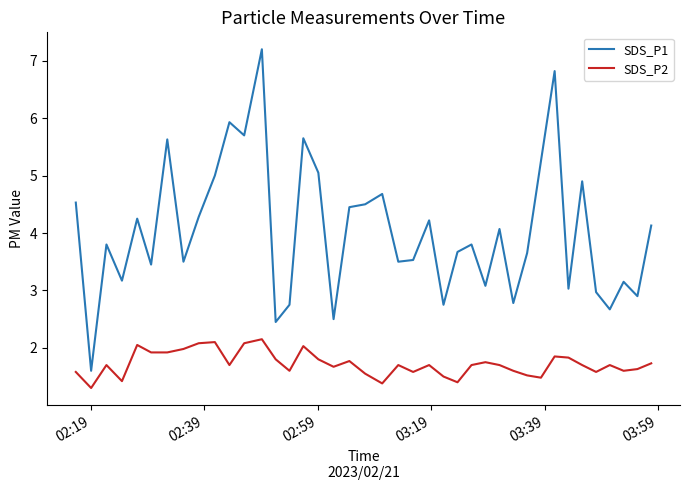

True or false: SDS_P2 and SDS_P1 cross at least once.

False